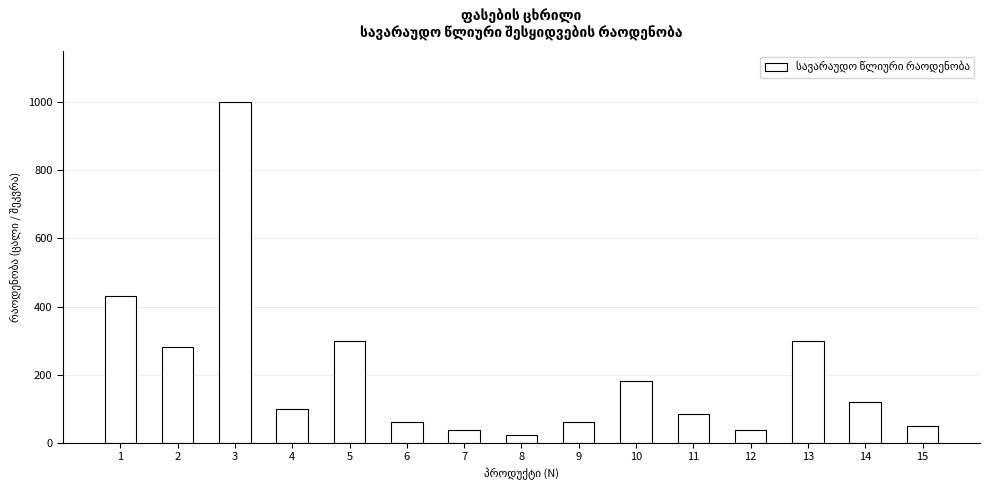

Is it true that the value at 15 is 48?

True